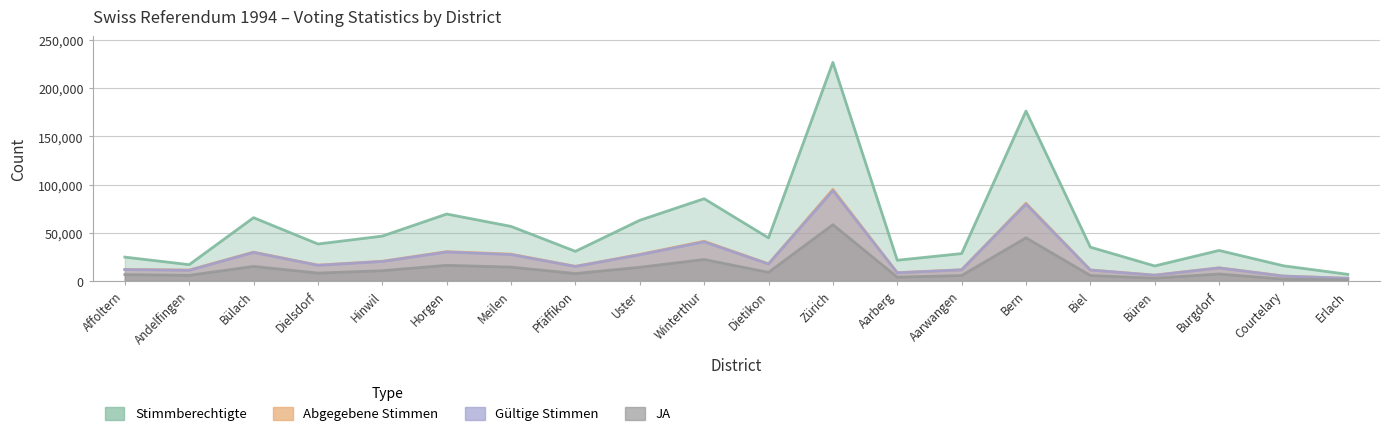

What is the approximate value of Gültige Stimmen at Aarwangen, to the nearest 100?

11600